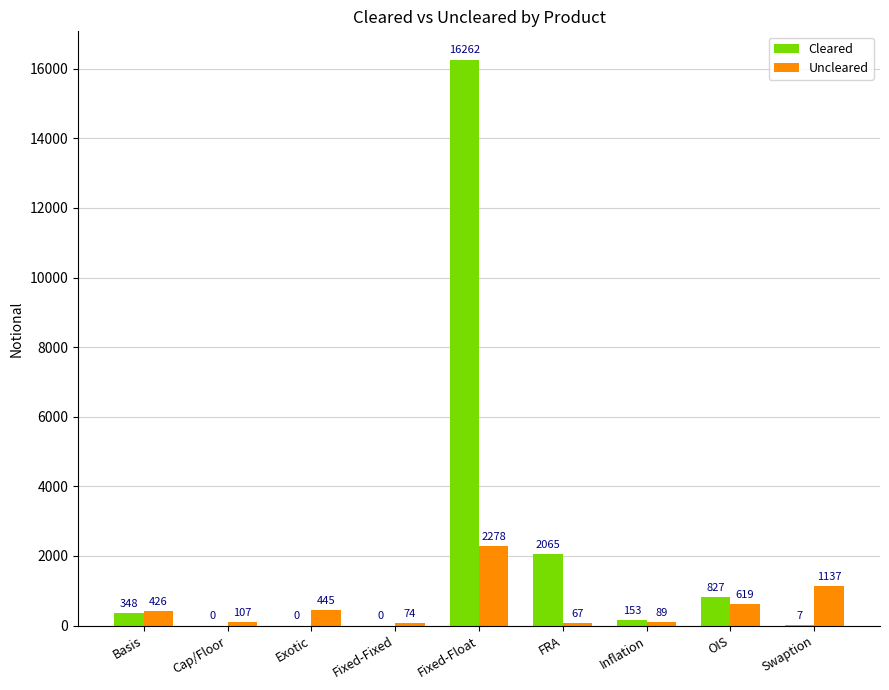

How many values in Cleared are above zero?

6